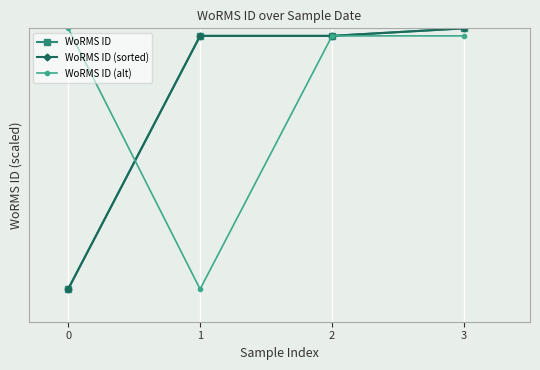

Does the chart have visible grid lines?

Yes